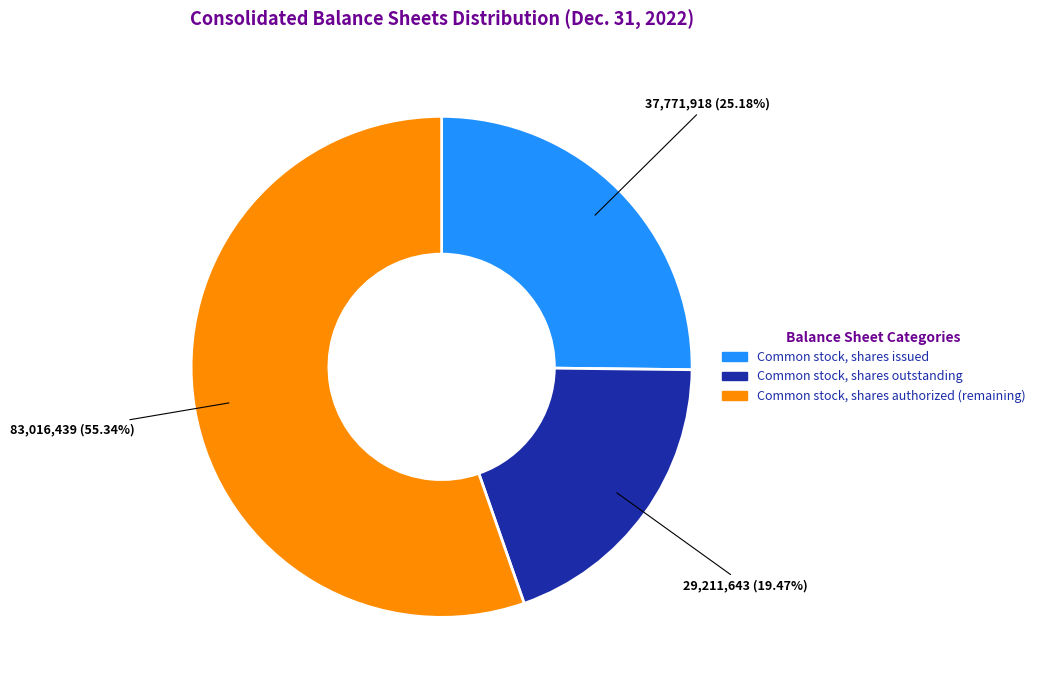

Combined, do Common stock, shares authorized (remaining) and Common stock, shares outstanding account for over 50%?

Yes